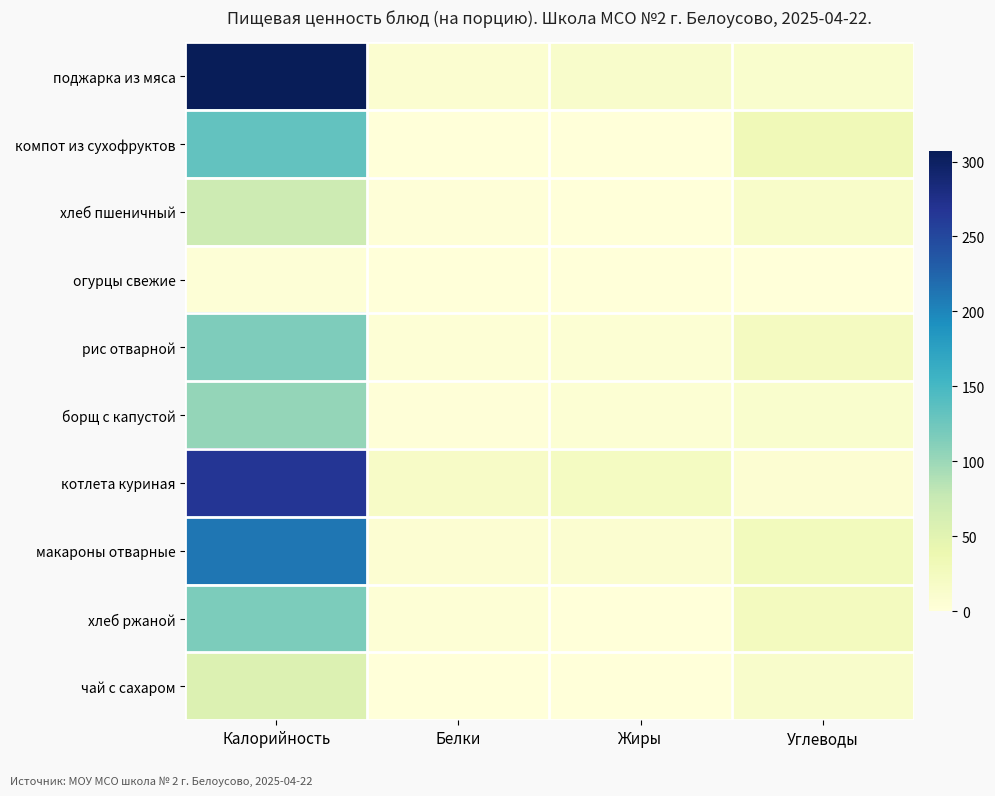

Which series has the largest range (max minus min)?

поджарка из мяса